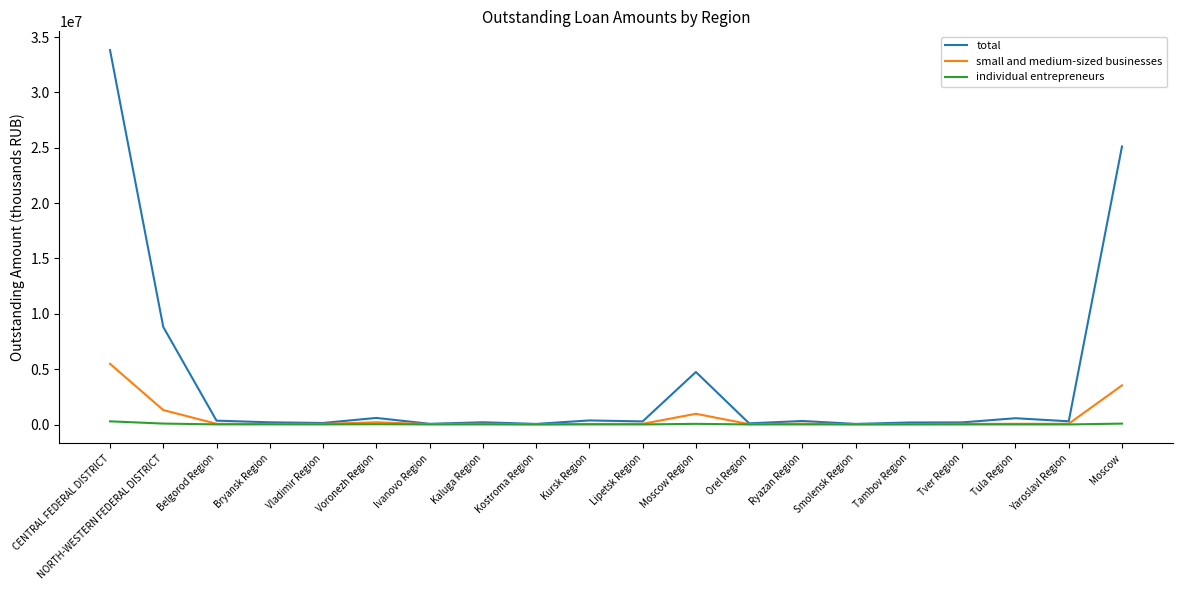

At which category does the chart reach its peak across all series?

CENTRAL FEDERAL DISTRICT